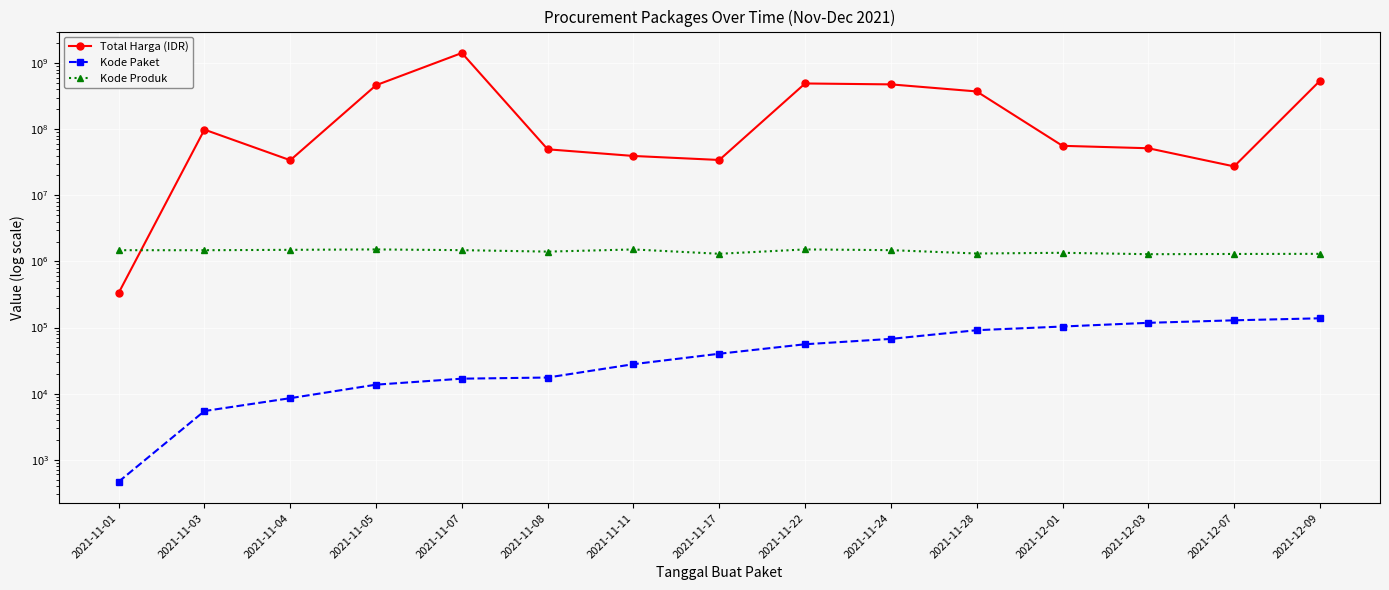

What is the difference between the Total Harga (IDR) values at 2021-11-05 and 2021-11-01?

463668500